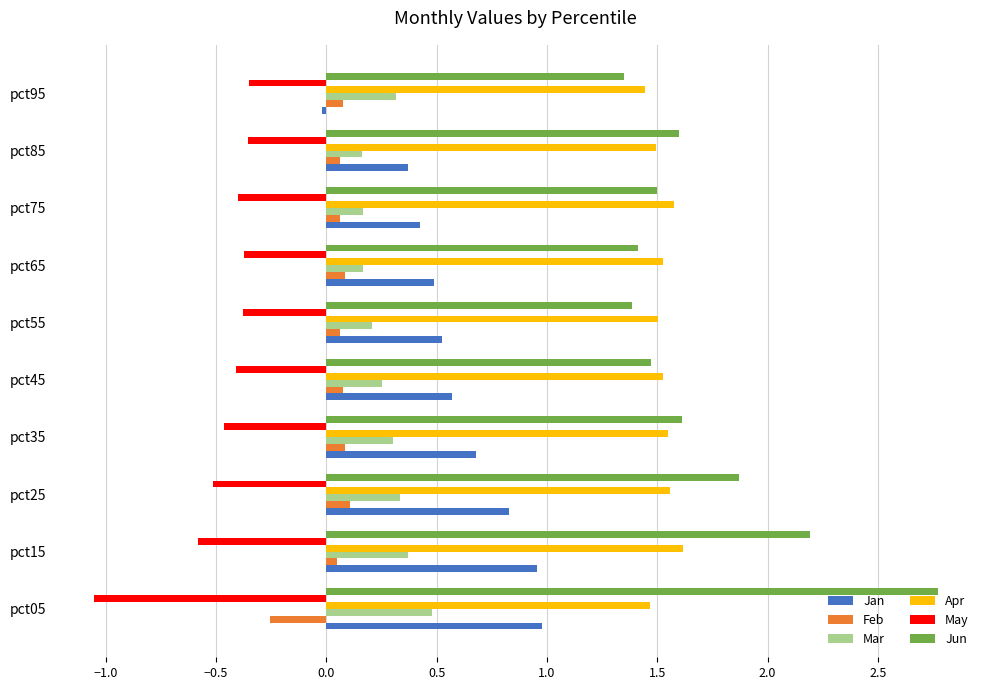

Is it true that Apr equals 2.6 at pct35?

False